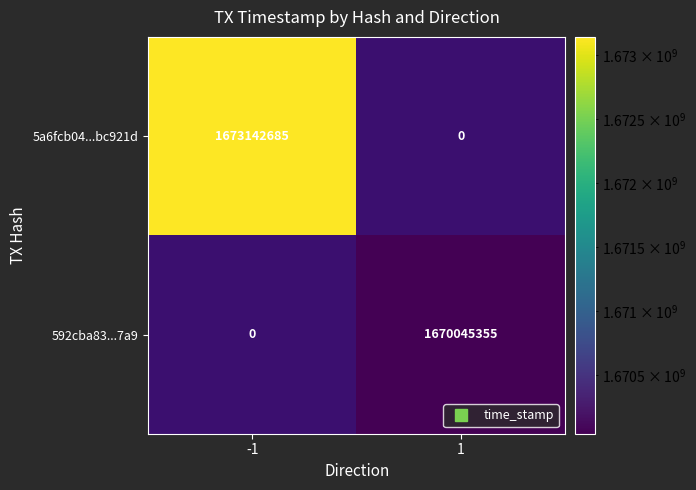

Count the number of data series in this chart.

2